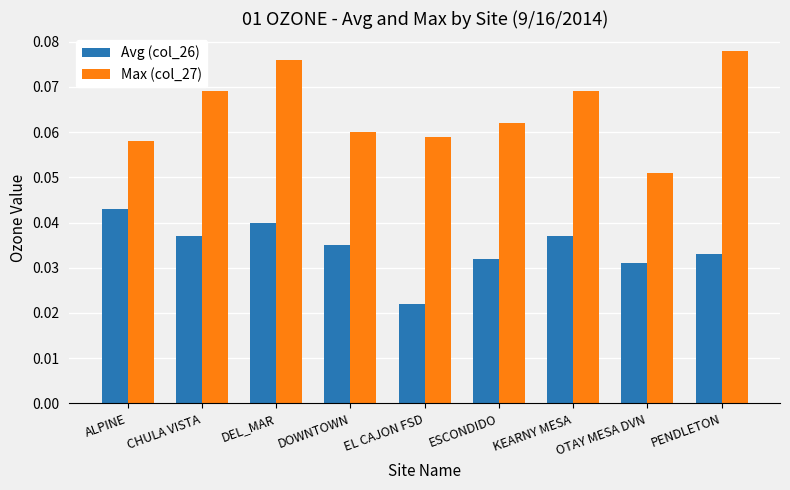

Which label corresponds to the smallest value in the chart?

EL CAJON FSD